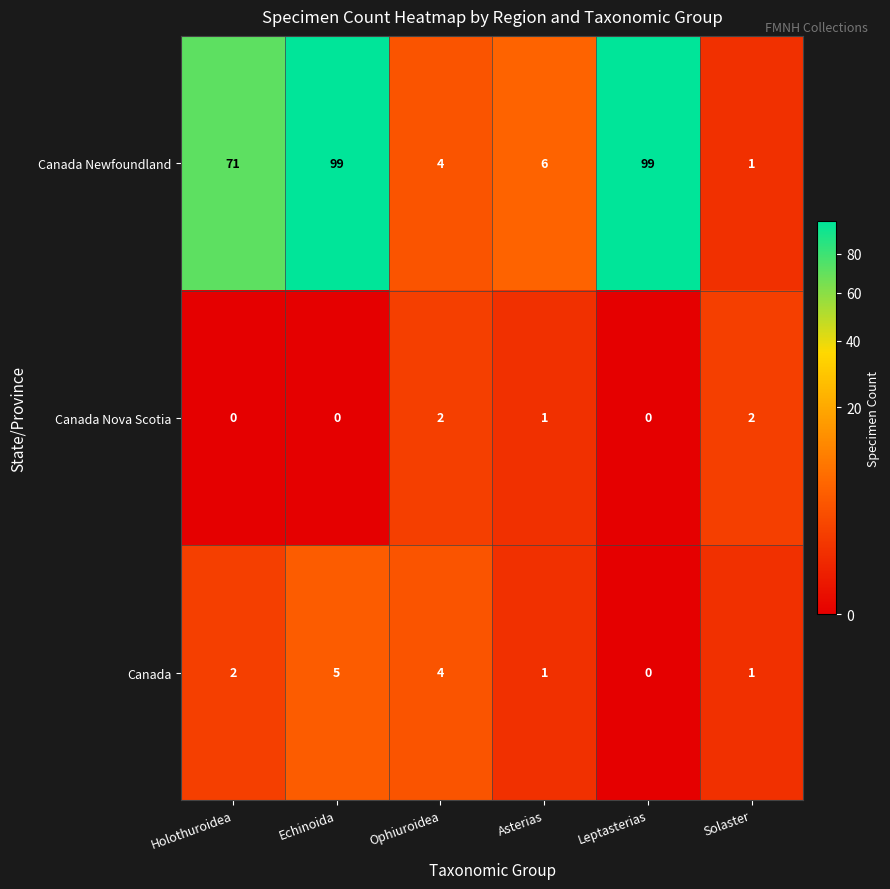

Rank the series by their maximum value, from highest to lowest.

Canada Newfoundland, Canada, Canada Nova Scotia